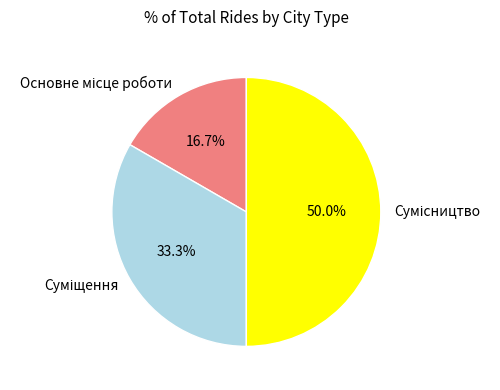

Which slice is the largest?

Сумісництво